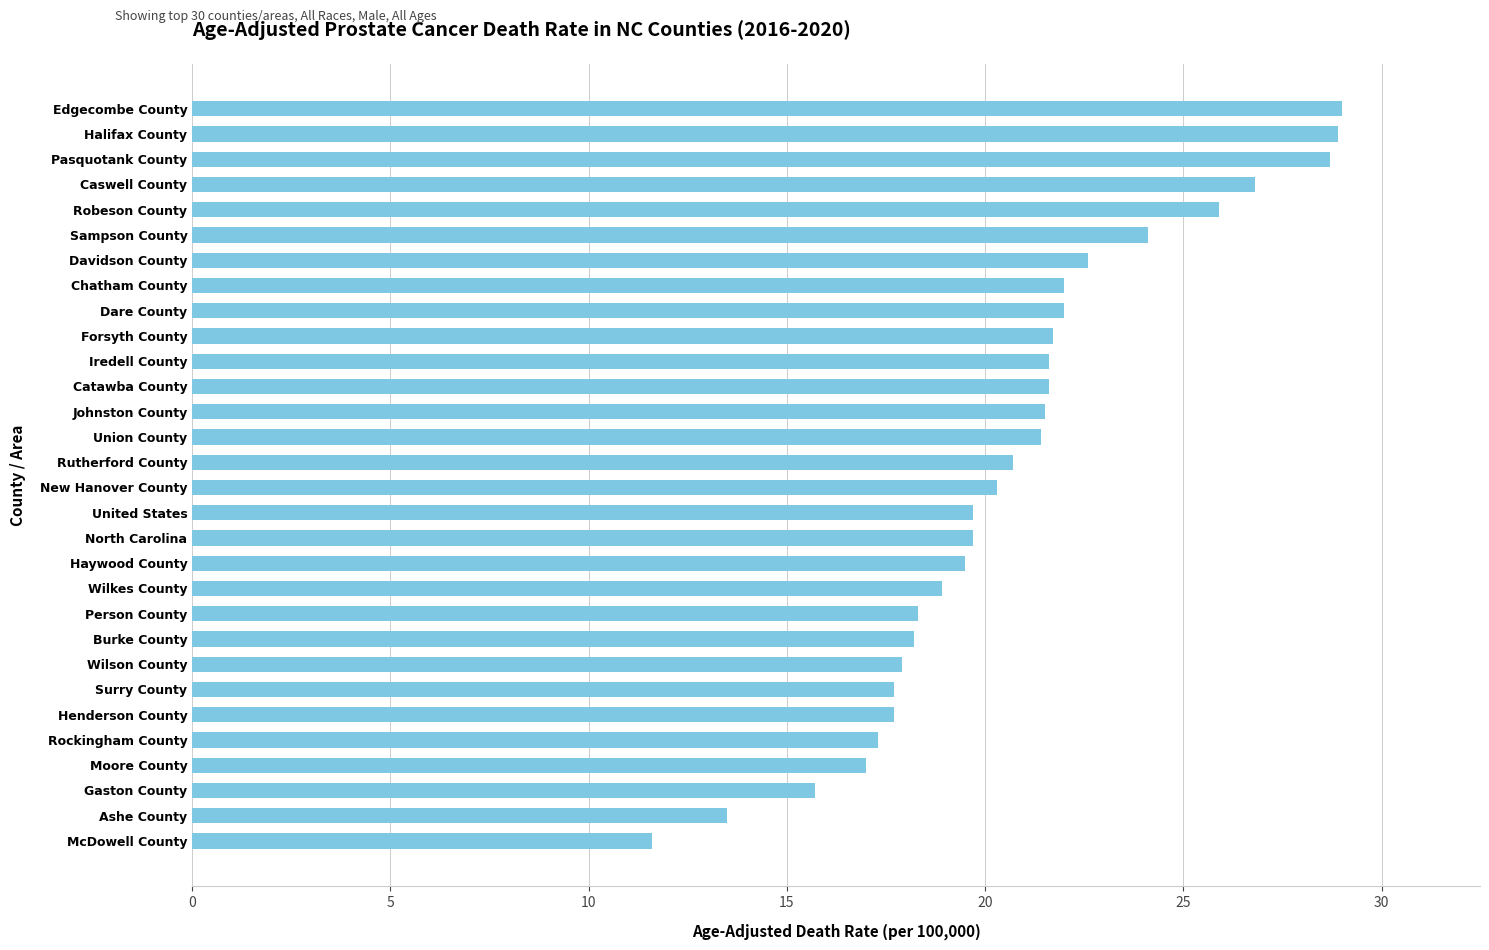

Count the number of values greater than 20.

16